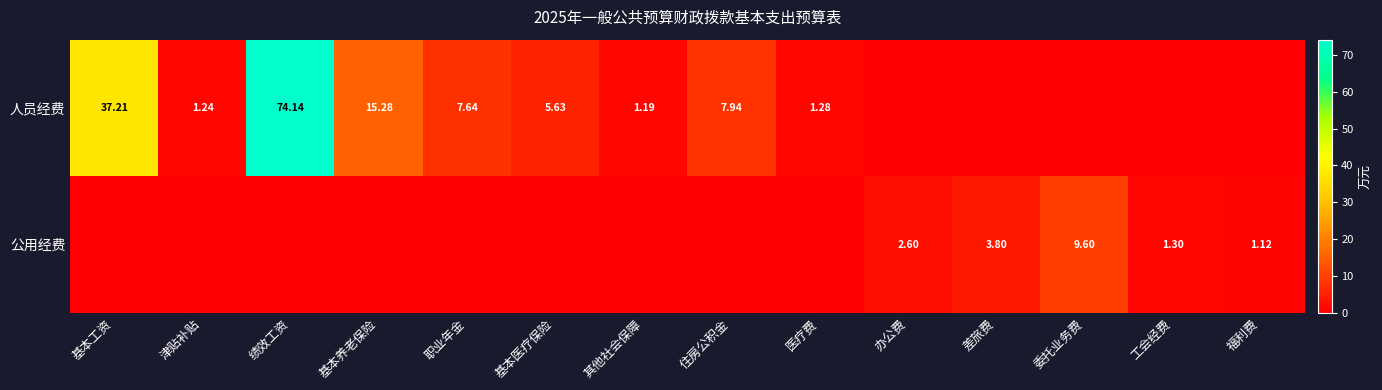

True or false: 人员经费 has a value of 7.9 at 住房公积金.

True